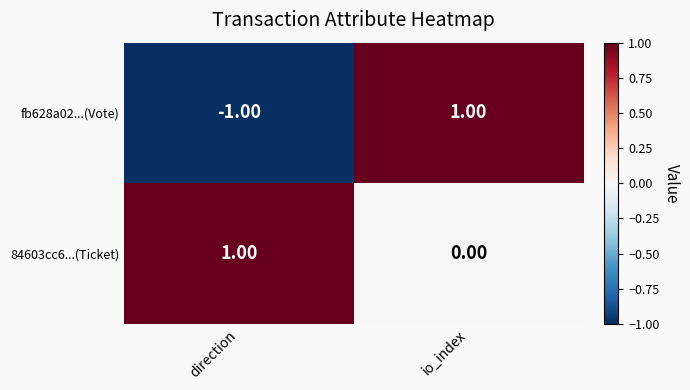

Which label corresponds to the smallest value in the chart?

direction